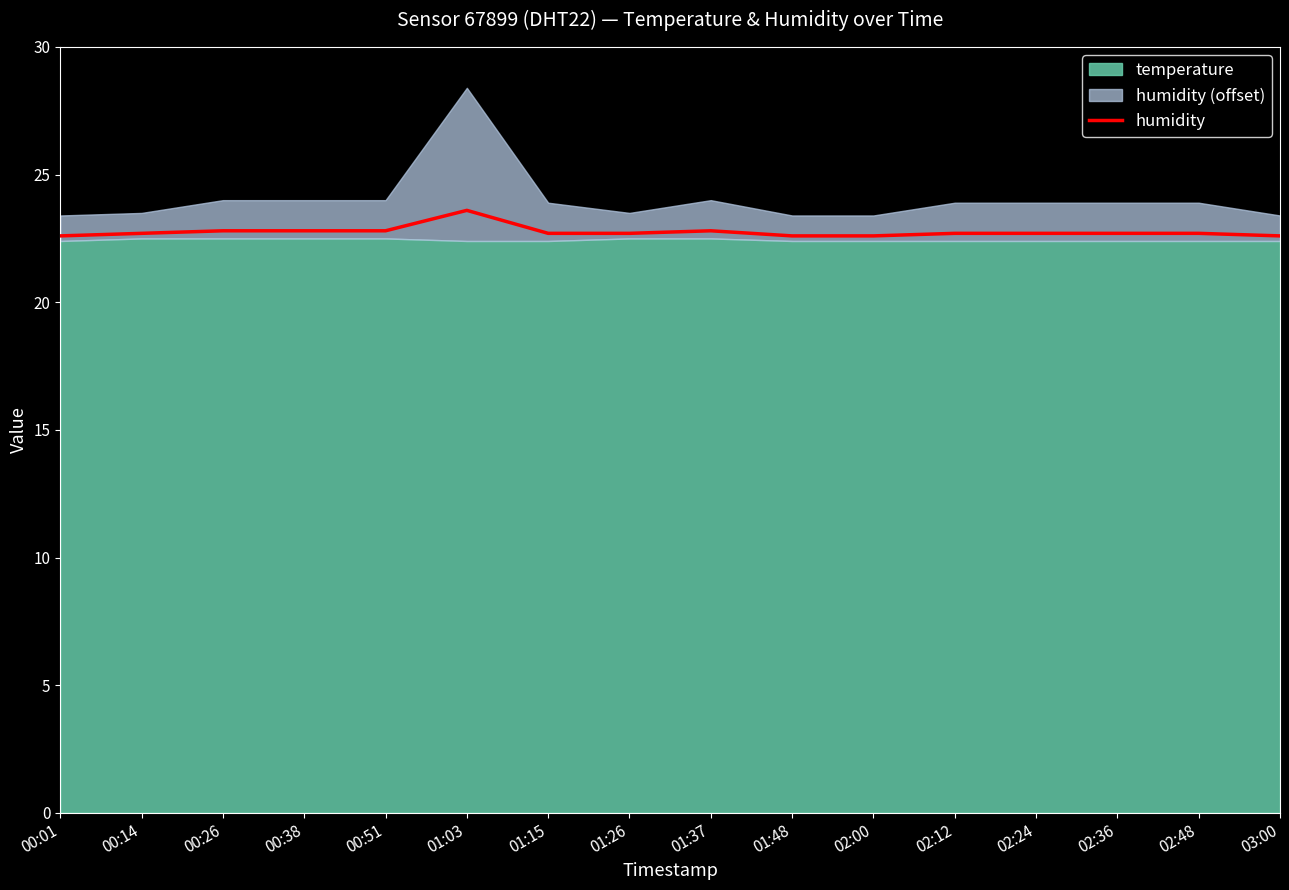

What position from the right is 02:36?

3